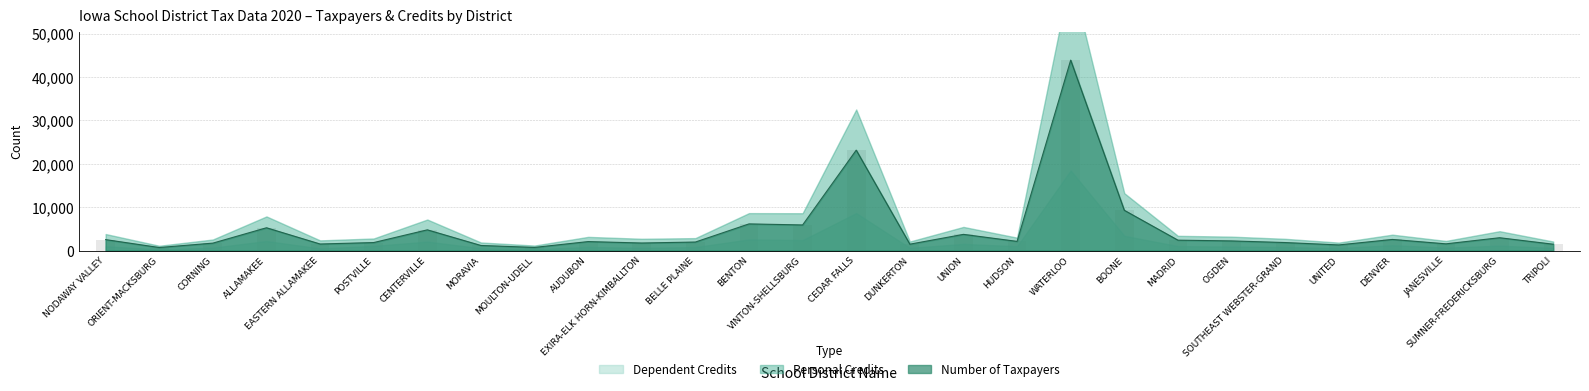

What value does the Personal Credits (00s) series have at DENVER, to the nearest 50?

3650